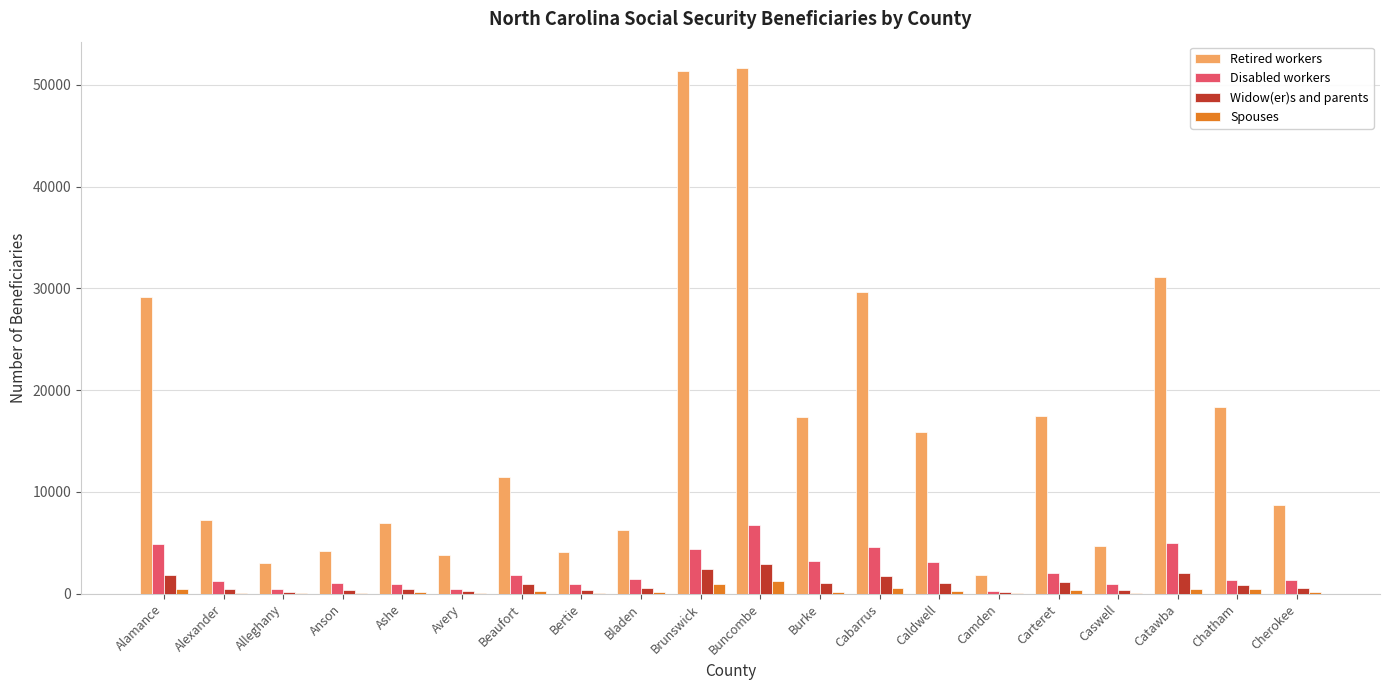

What is the sum of all Retired workers values?

324350